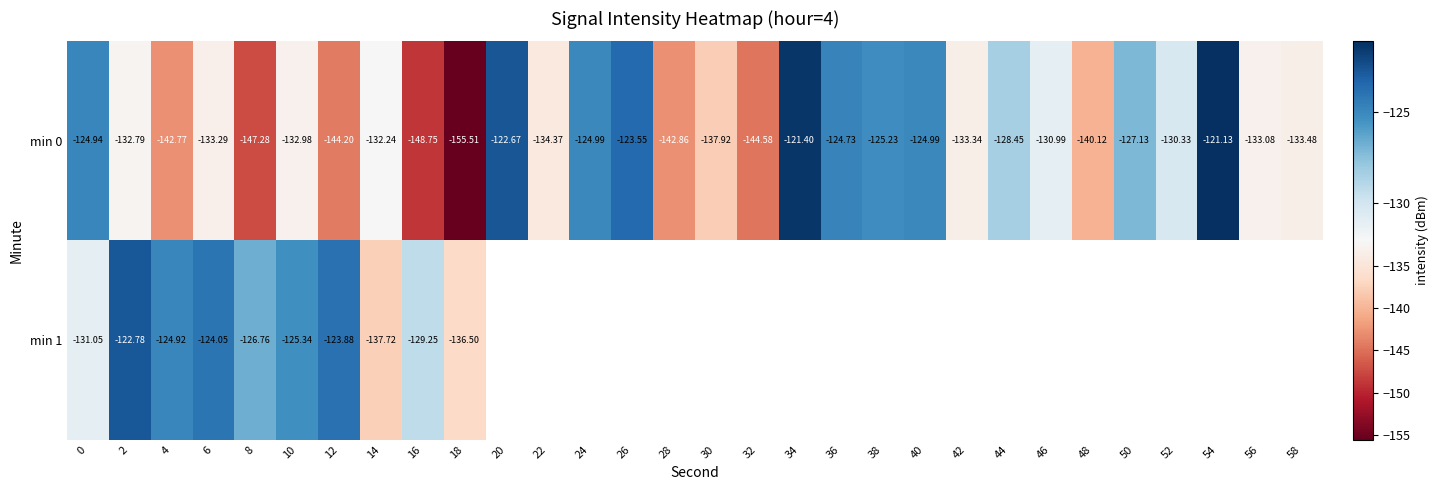

What is the minimum value for min 1?

-137.7